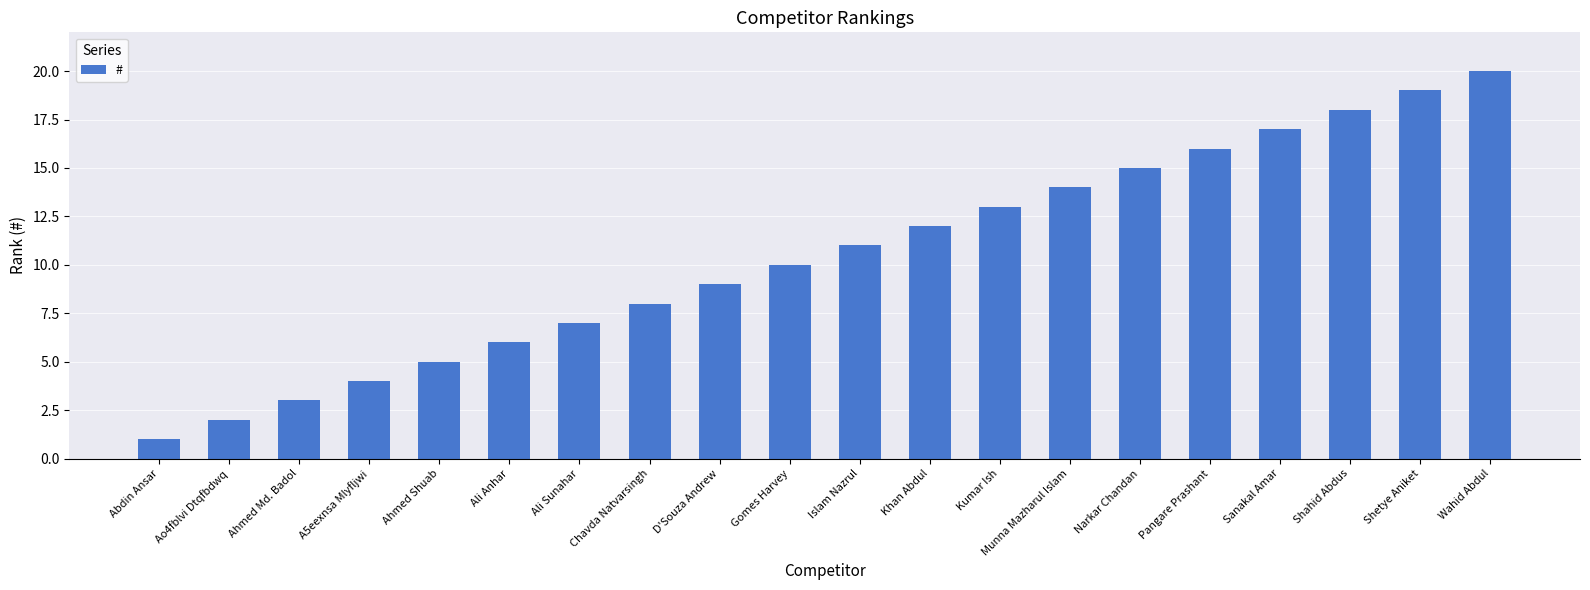

What is the sum of the values at Kumar Ish and Ali Sunahar?

20